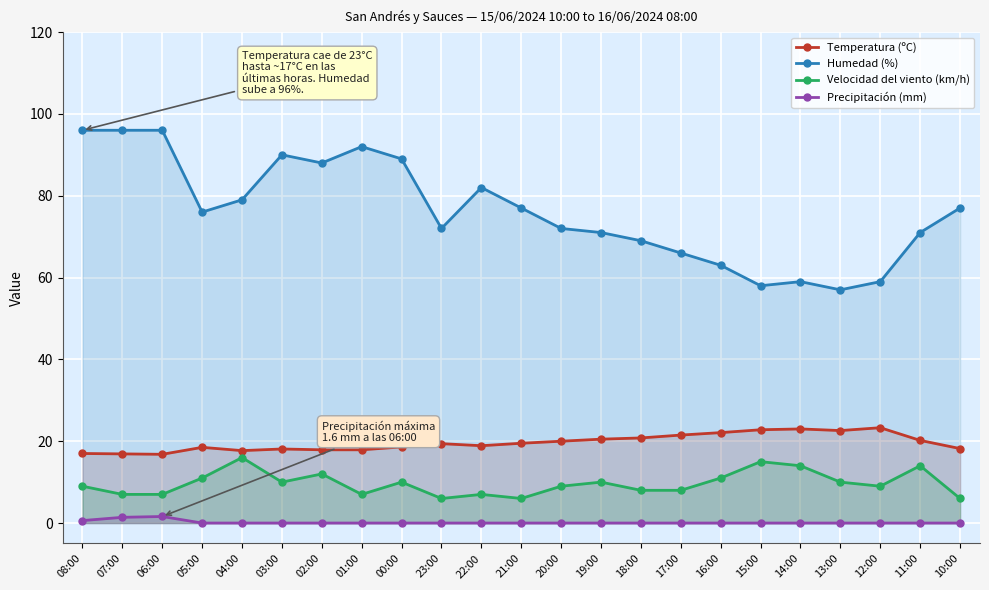

What is the total value across all series at 22:00?

107.9